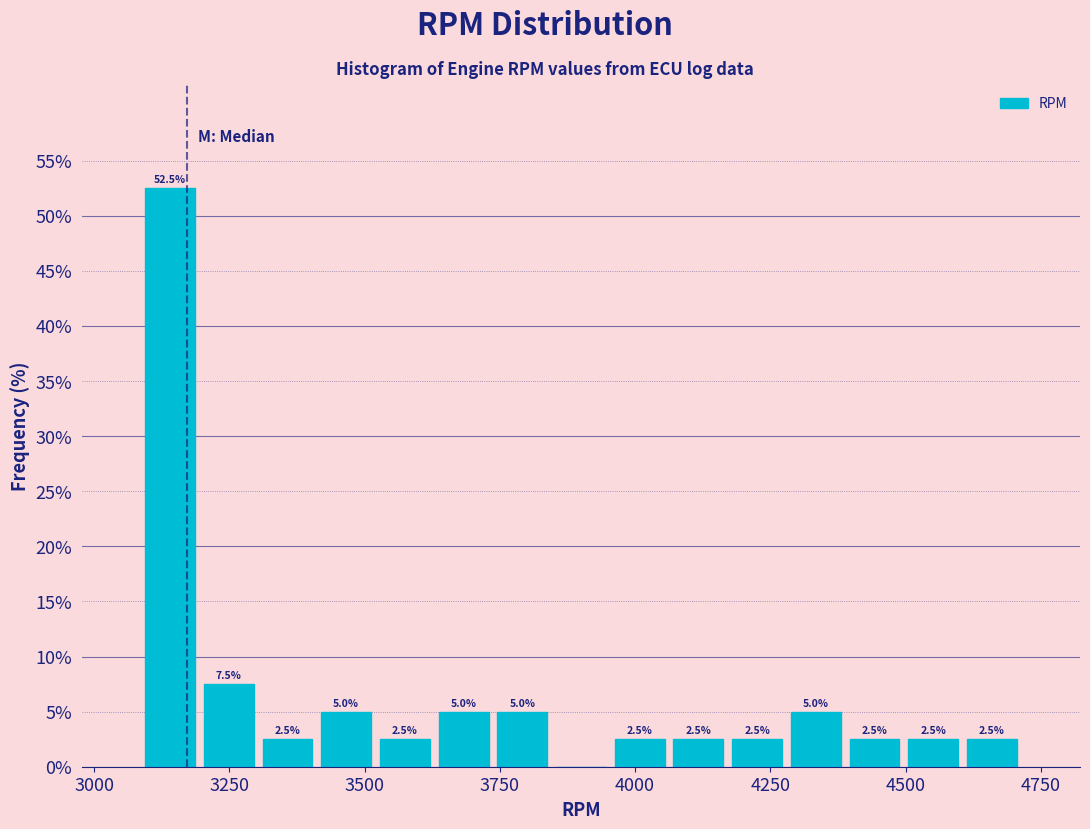

Around what value on the x-axis is the tallest bar? Give the approximate position of its centre, as read against the axis.

3150